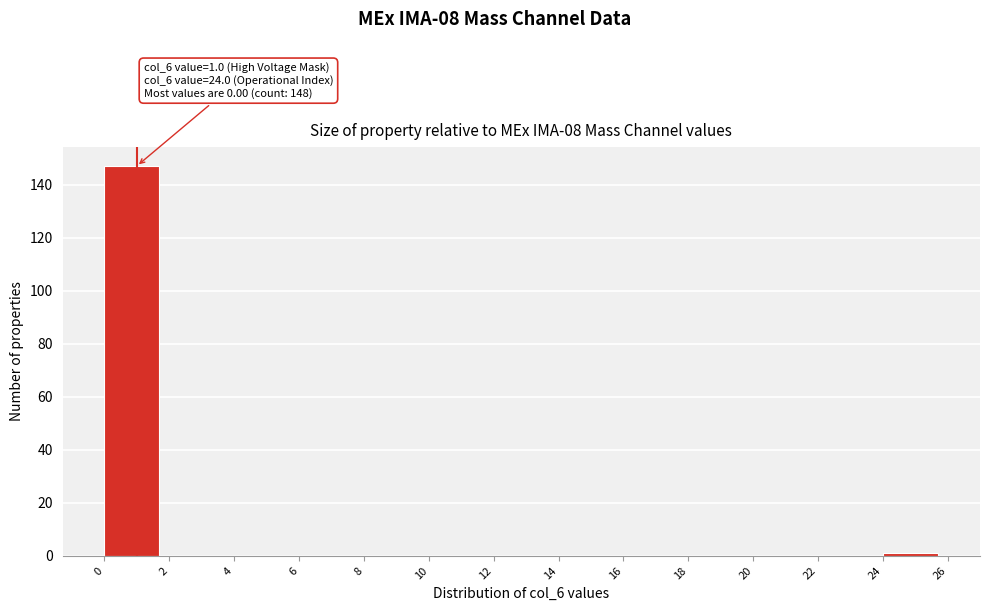

Which range on the x-axis has the tallest bar?

0 to 2